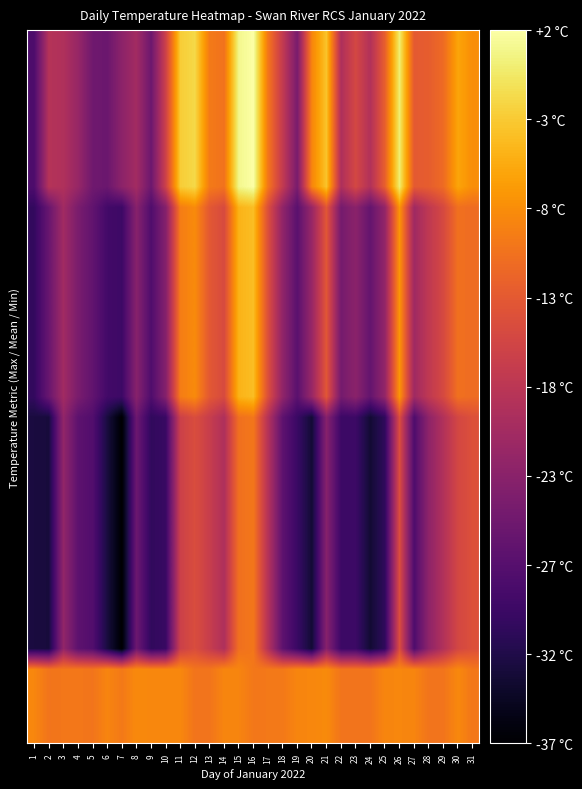

Between 25 and 24, which is larger?

25